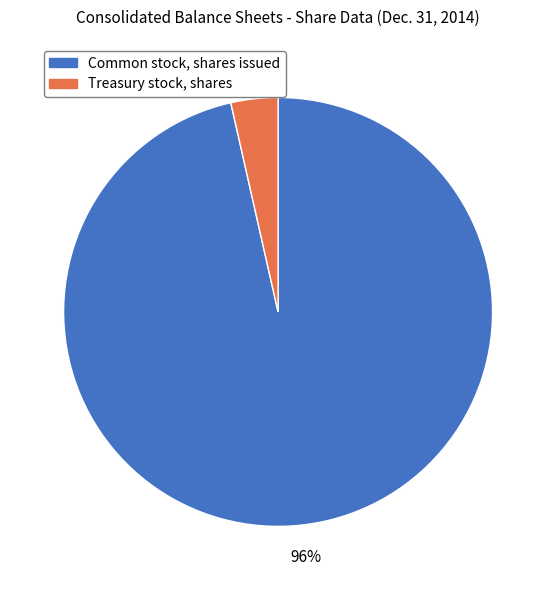

To the nearest percent, what portion does Common stock, shares issued represent?

96%